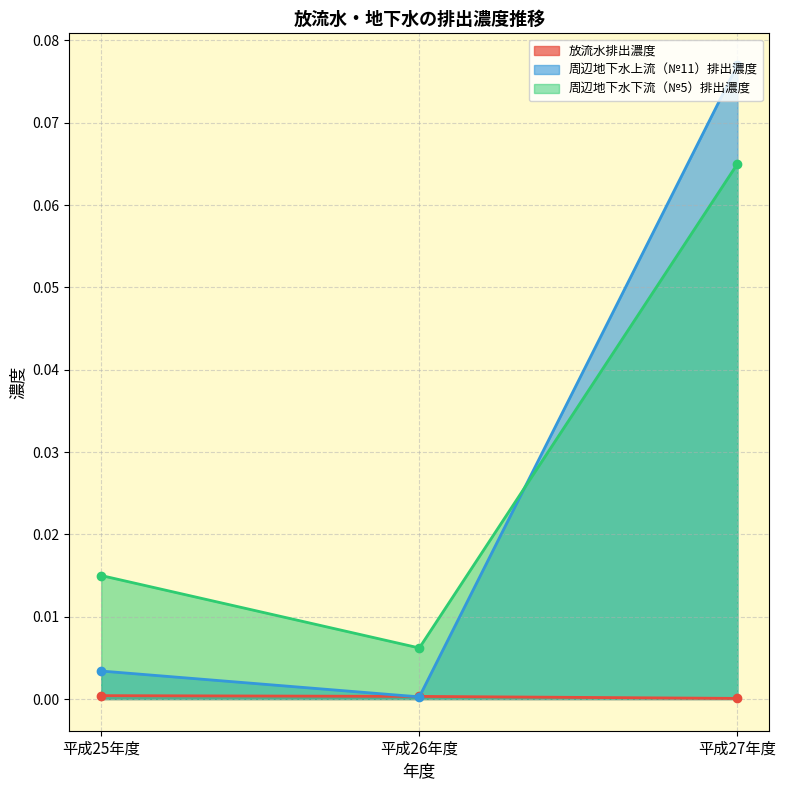

At which category is the sum across all series the highest?

平成27年度